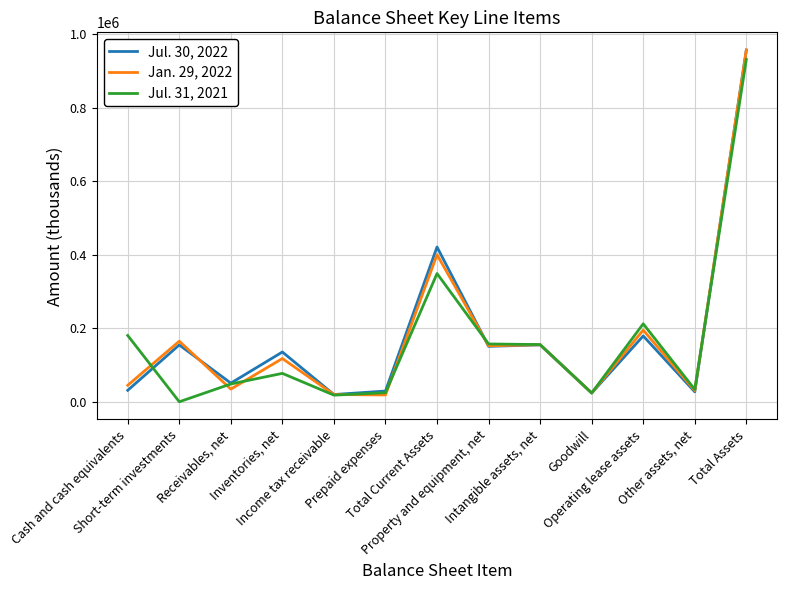

List the series in order of their overall mean, lowest first.

Jul. 31, 2021, Jan. 29, 2022, Jul. 30, 2022